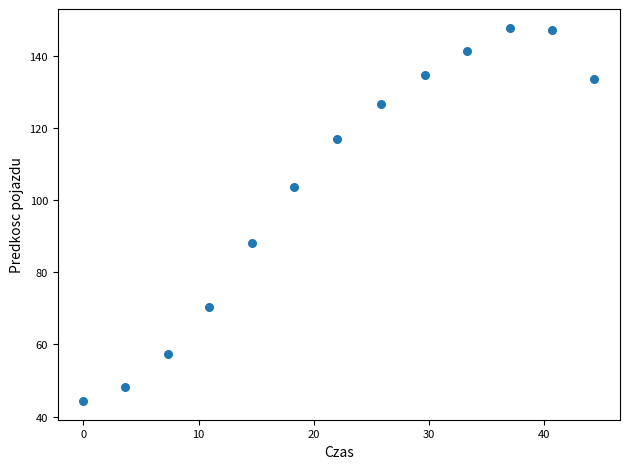

What is the range of X values (max minus min)?

44.4